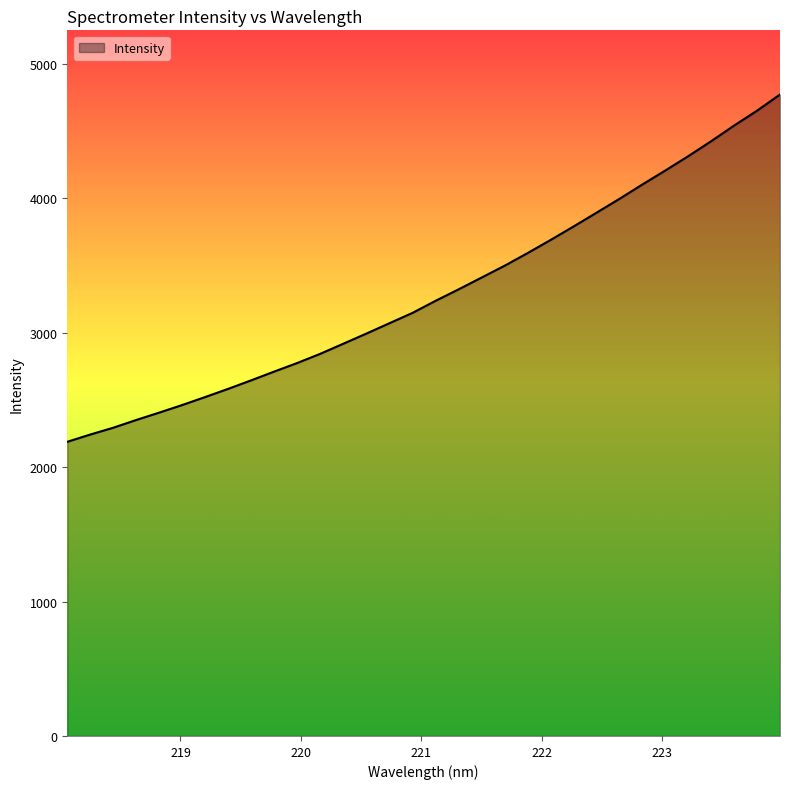

Count the number of values greater than 3236.

16